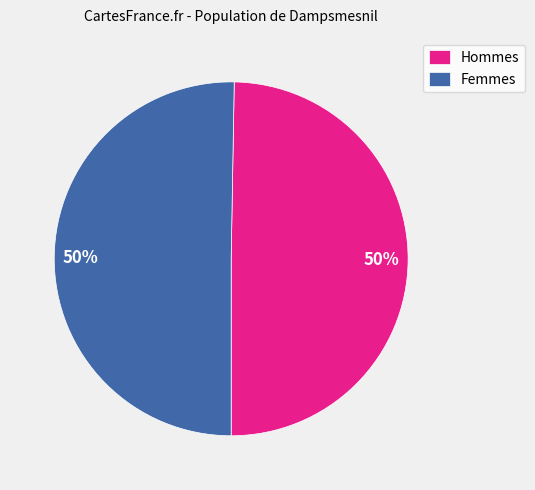

To the nearest percent, what is the combined percentage of Femmes and Hommes?

100%